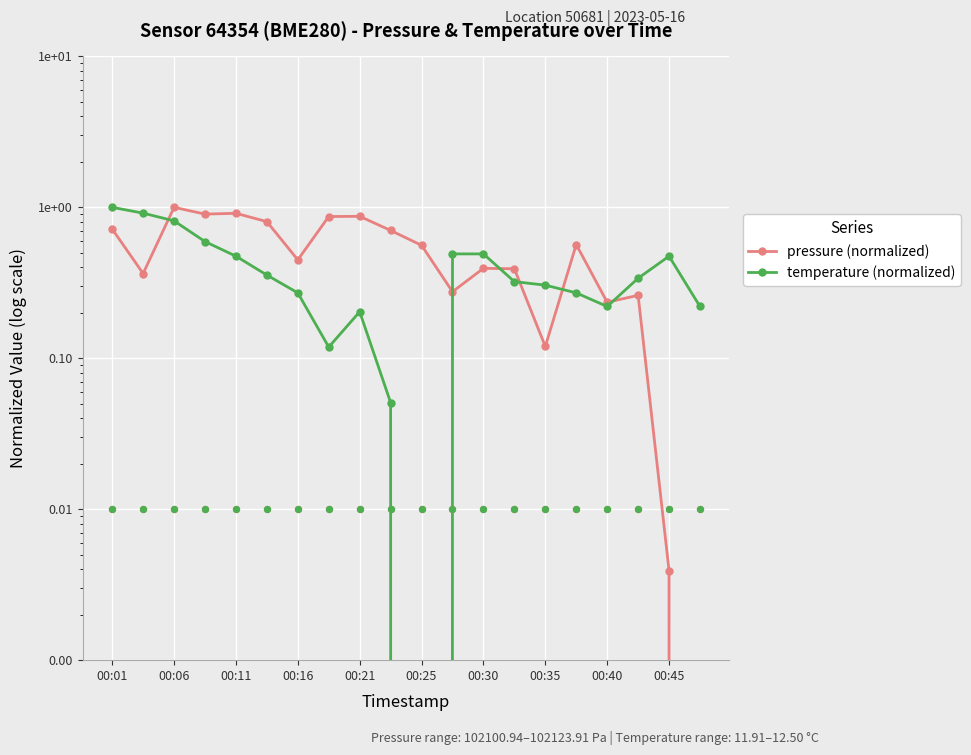

Which series reaches the minimum Y coordinate?

pressure (normalized)